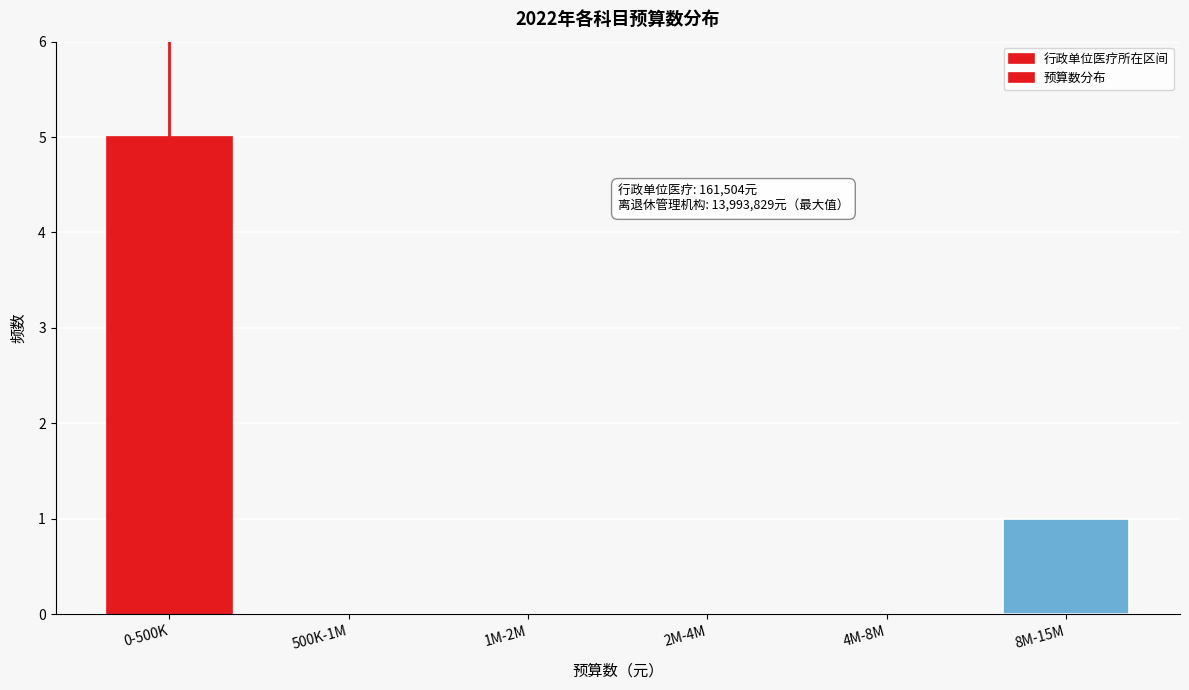

Reading left to right, list all the values displayed in this chart.

0-500K=5	500K-1M=0	1M-2M=0	2M-4M=0	4M-8M=0	8M-15M=1